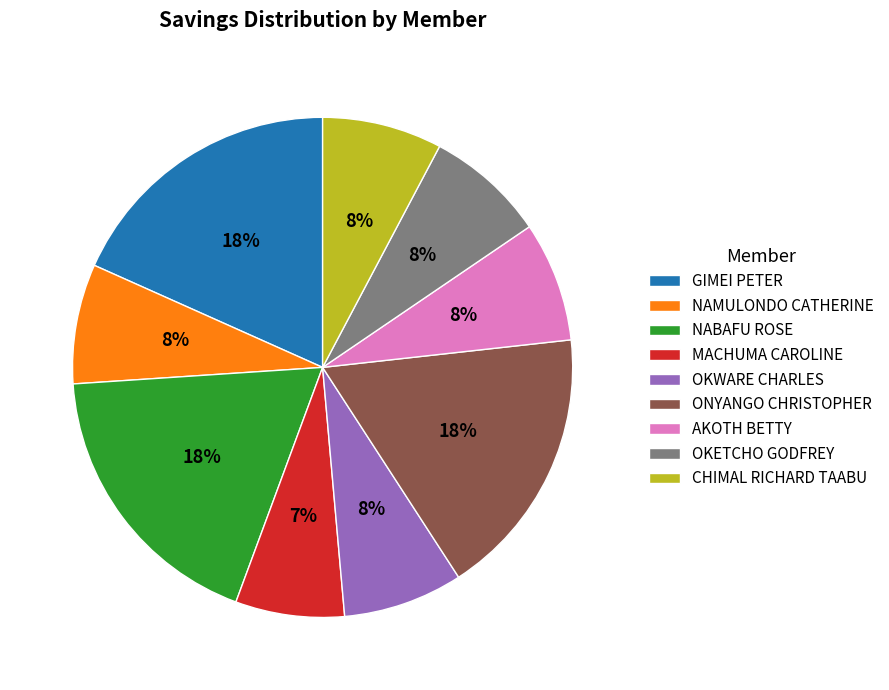

Do NAMULONDO CATHERINE and GIMEI PETER together represent more than half of the pie?

No